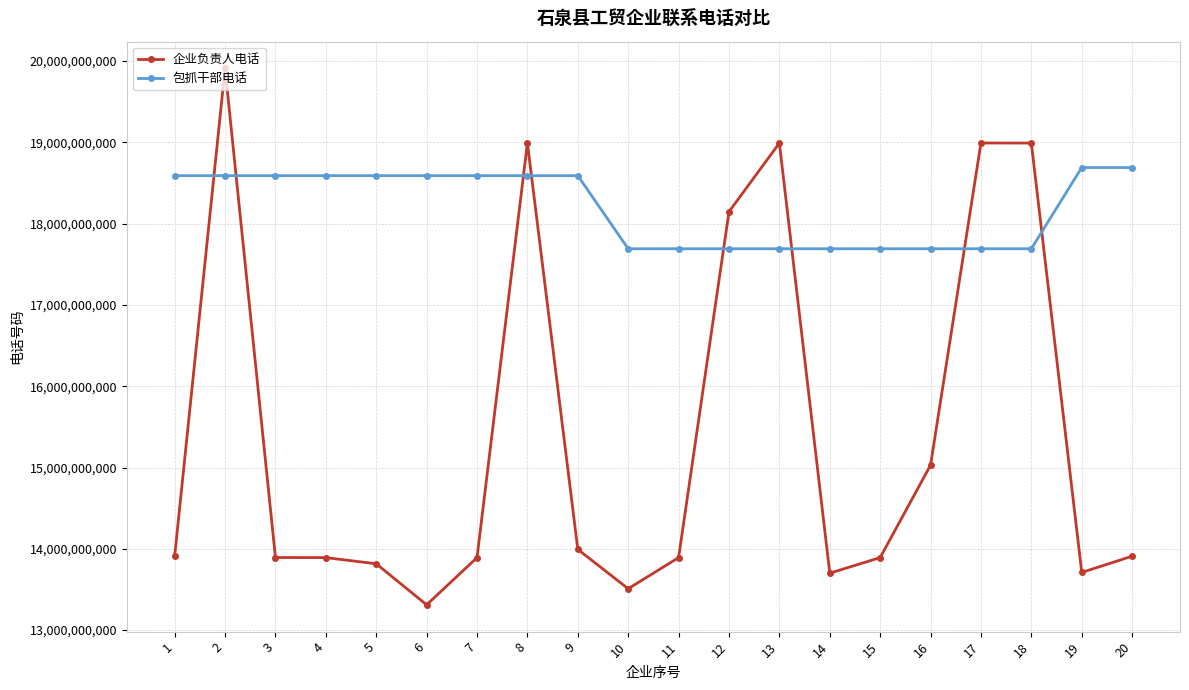

Read the 包抓干部电话 value at 18.

17691383050